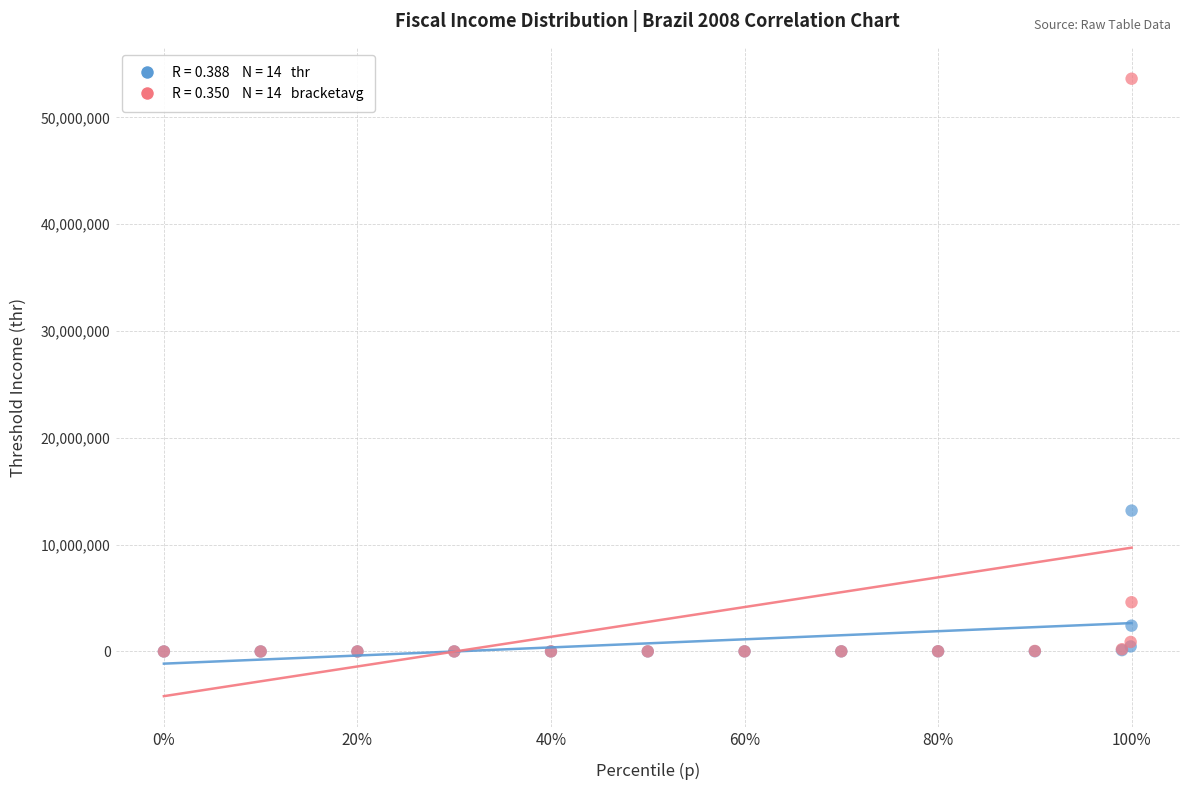

Across all series, what Y value is closest to 26812539?

13190687.6